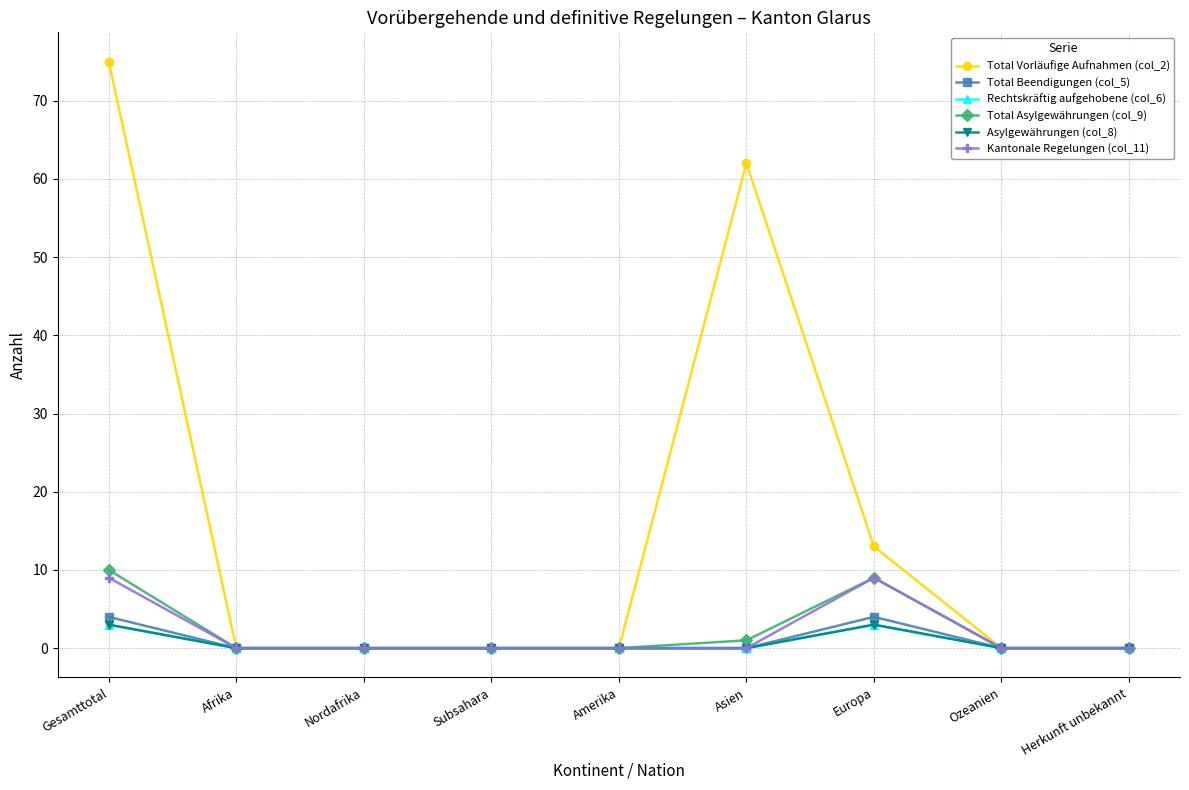

Is this an area chart (filled region under the line)?

No